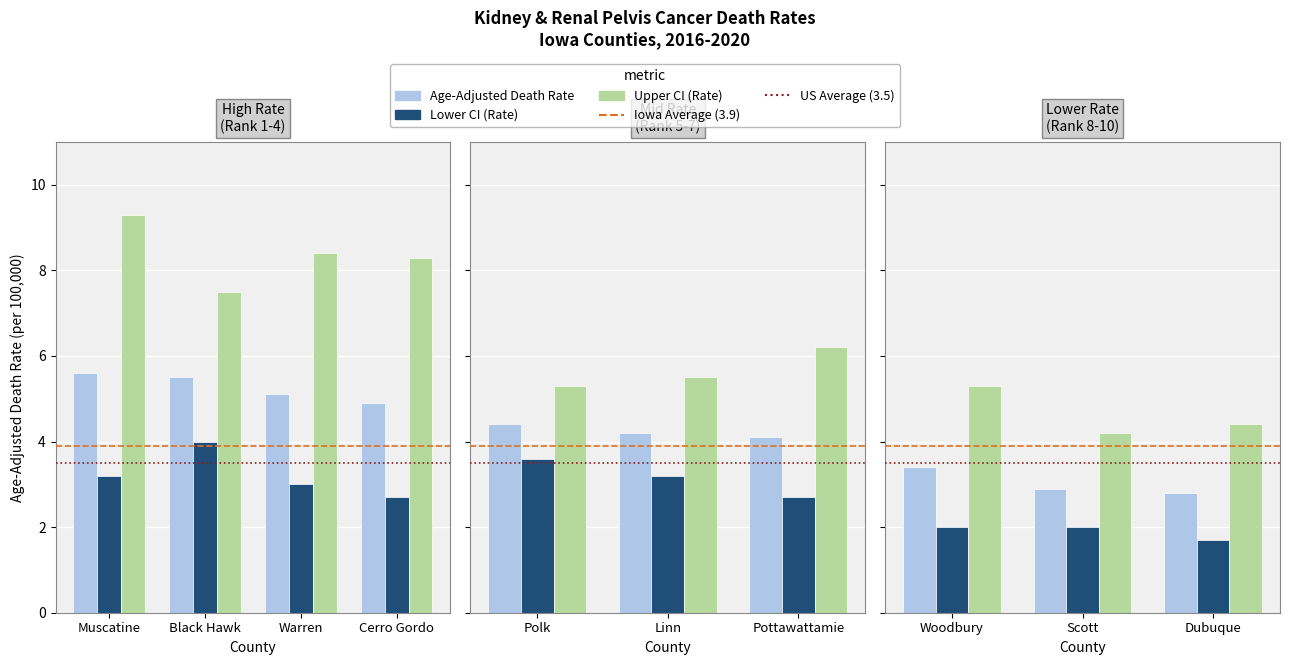

At which label does Upper CI reach its peak?

Woodbury